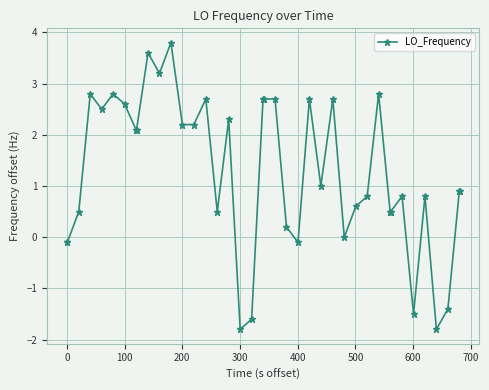

What is the difference between the maximum and minimum values?

5.6